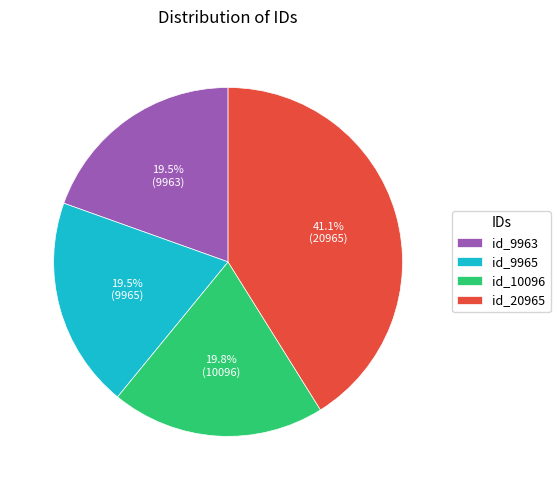

What is the largest slice in the pie chart?

id_20965